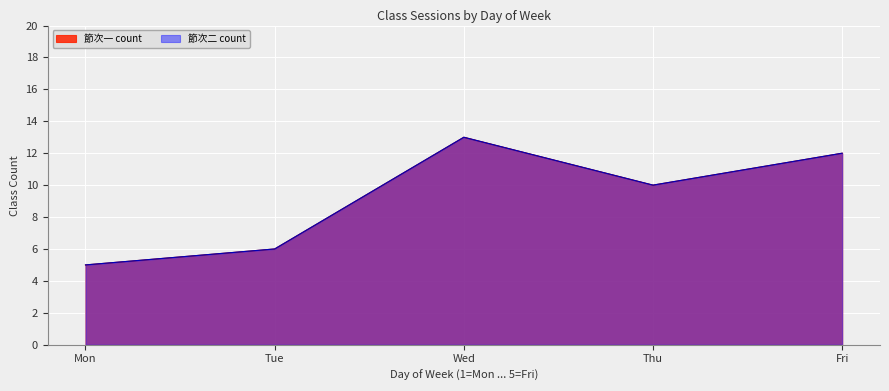

What is the highest value of the 節次二 count series?

13